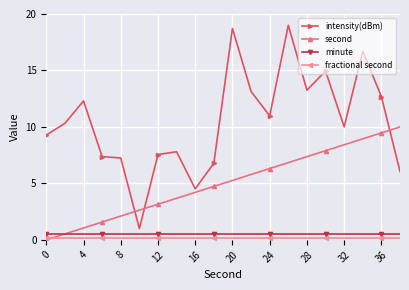

Rank the series by their maximum value, from lowest to highest.

fractional second, minute, second, intensity(dBm)